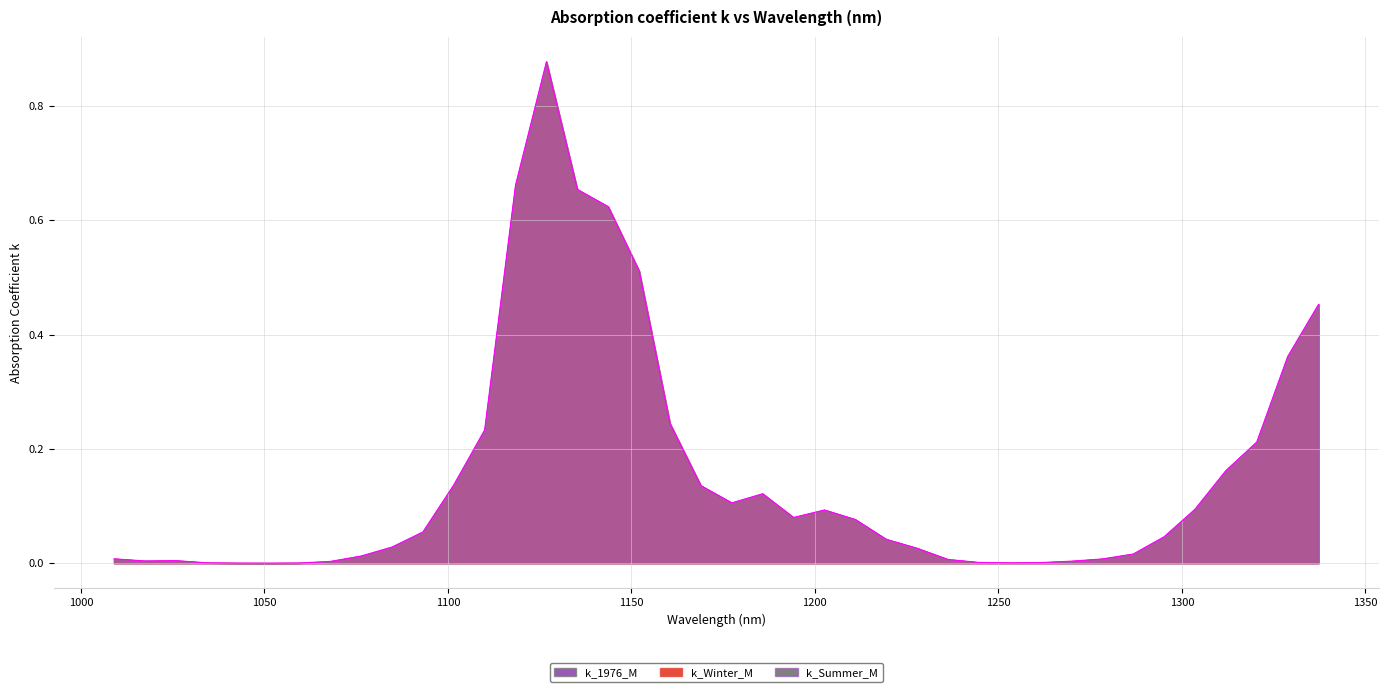

True or false: k_1976_M has more than 0 interior local peaks.

True